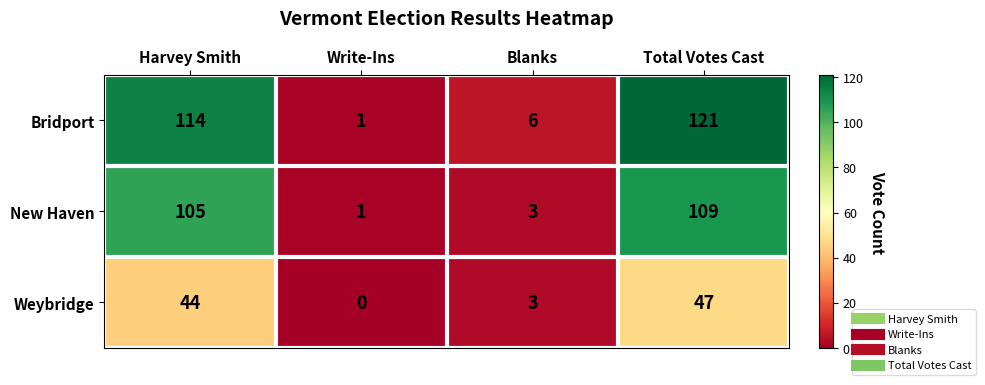

Which label corresponds to the largest value in the chart?

Total Votes Cast